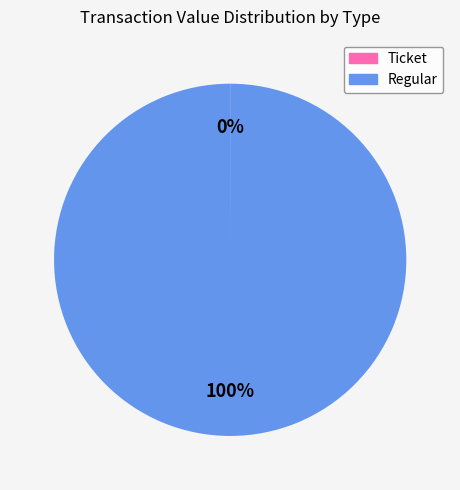

Is there a majority slice in this chart?

Yes